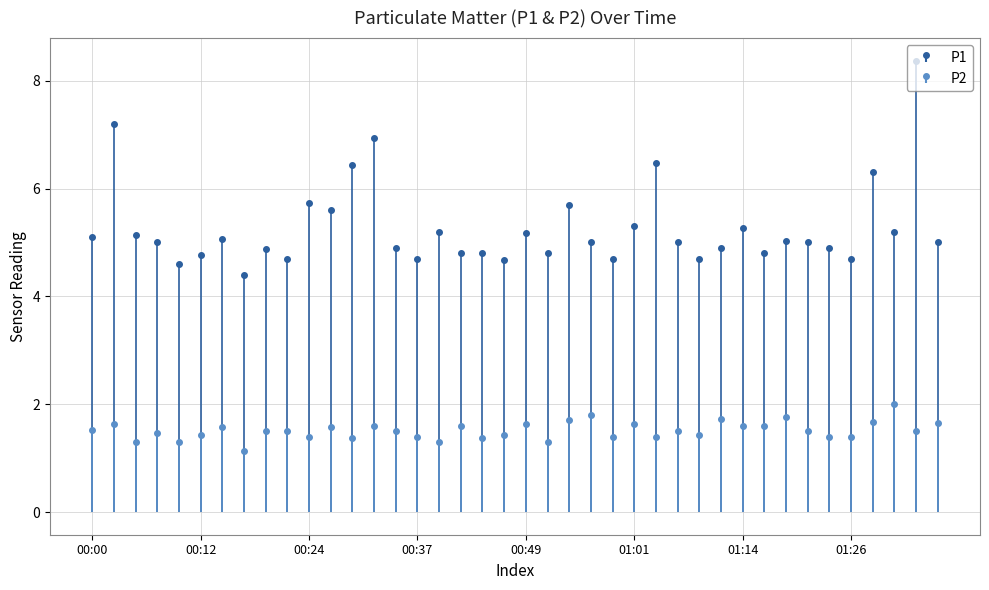

What is the difference between the second highest and second lowest values in the P1 series?

2.6